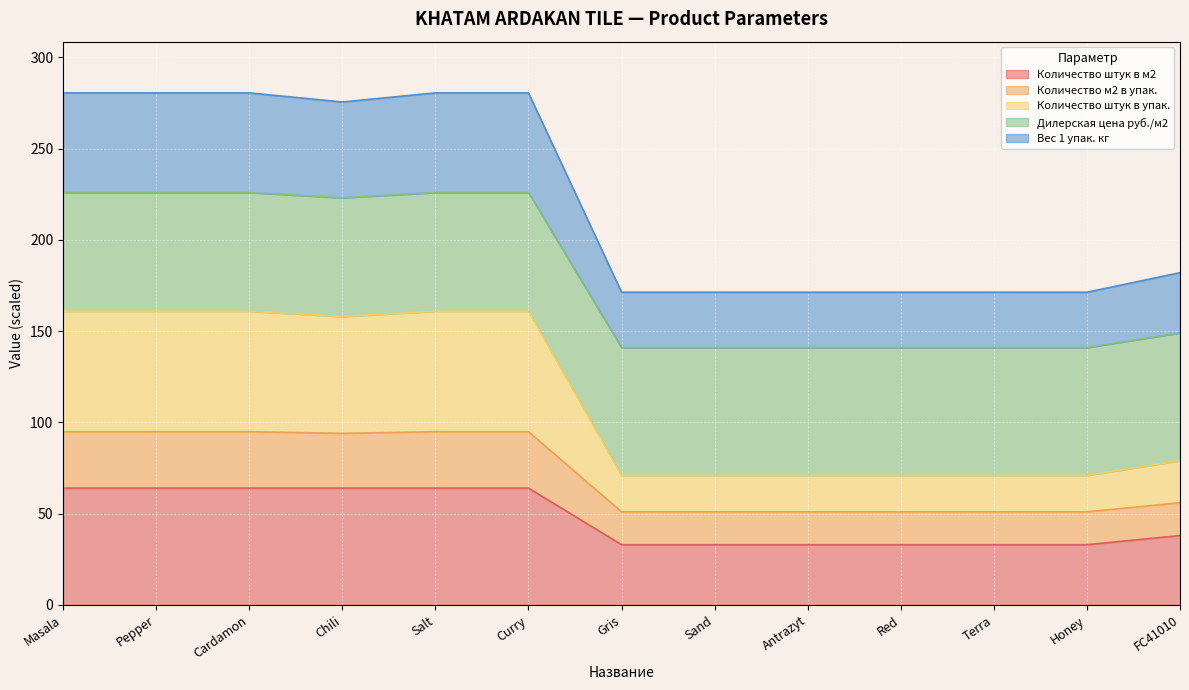

What is the highest value of the Количество штук в м2 series?

64.0